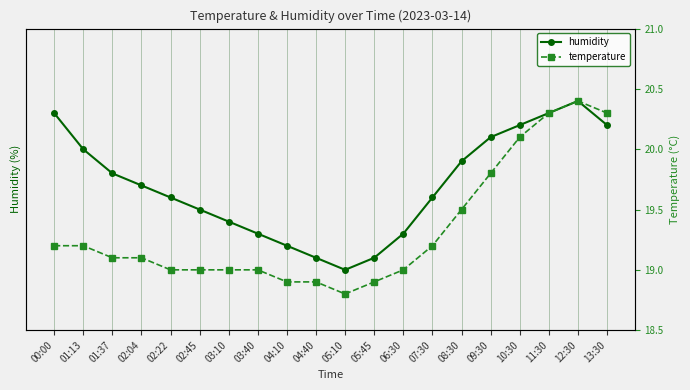

Where is humidity nearest to the value 91?

02:45